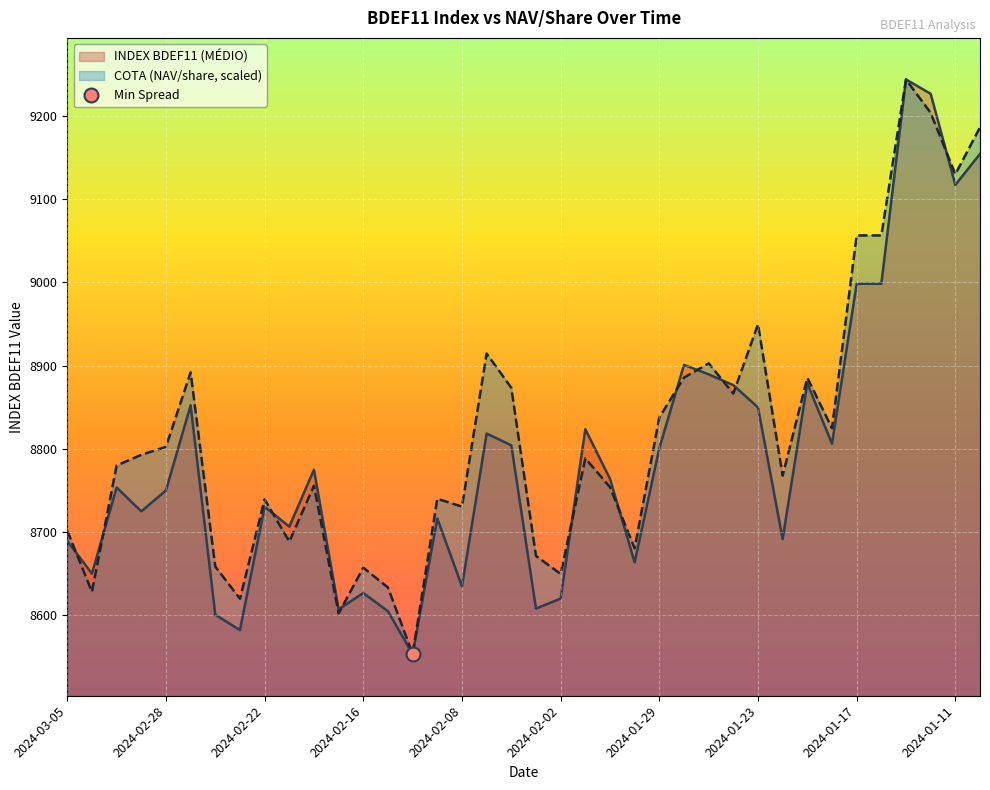

What is the label of the 36th point from the left?

2024-01-12